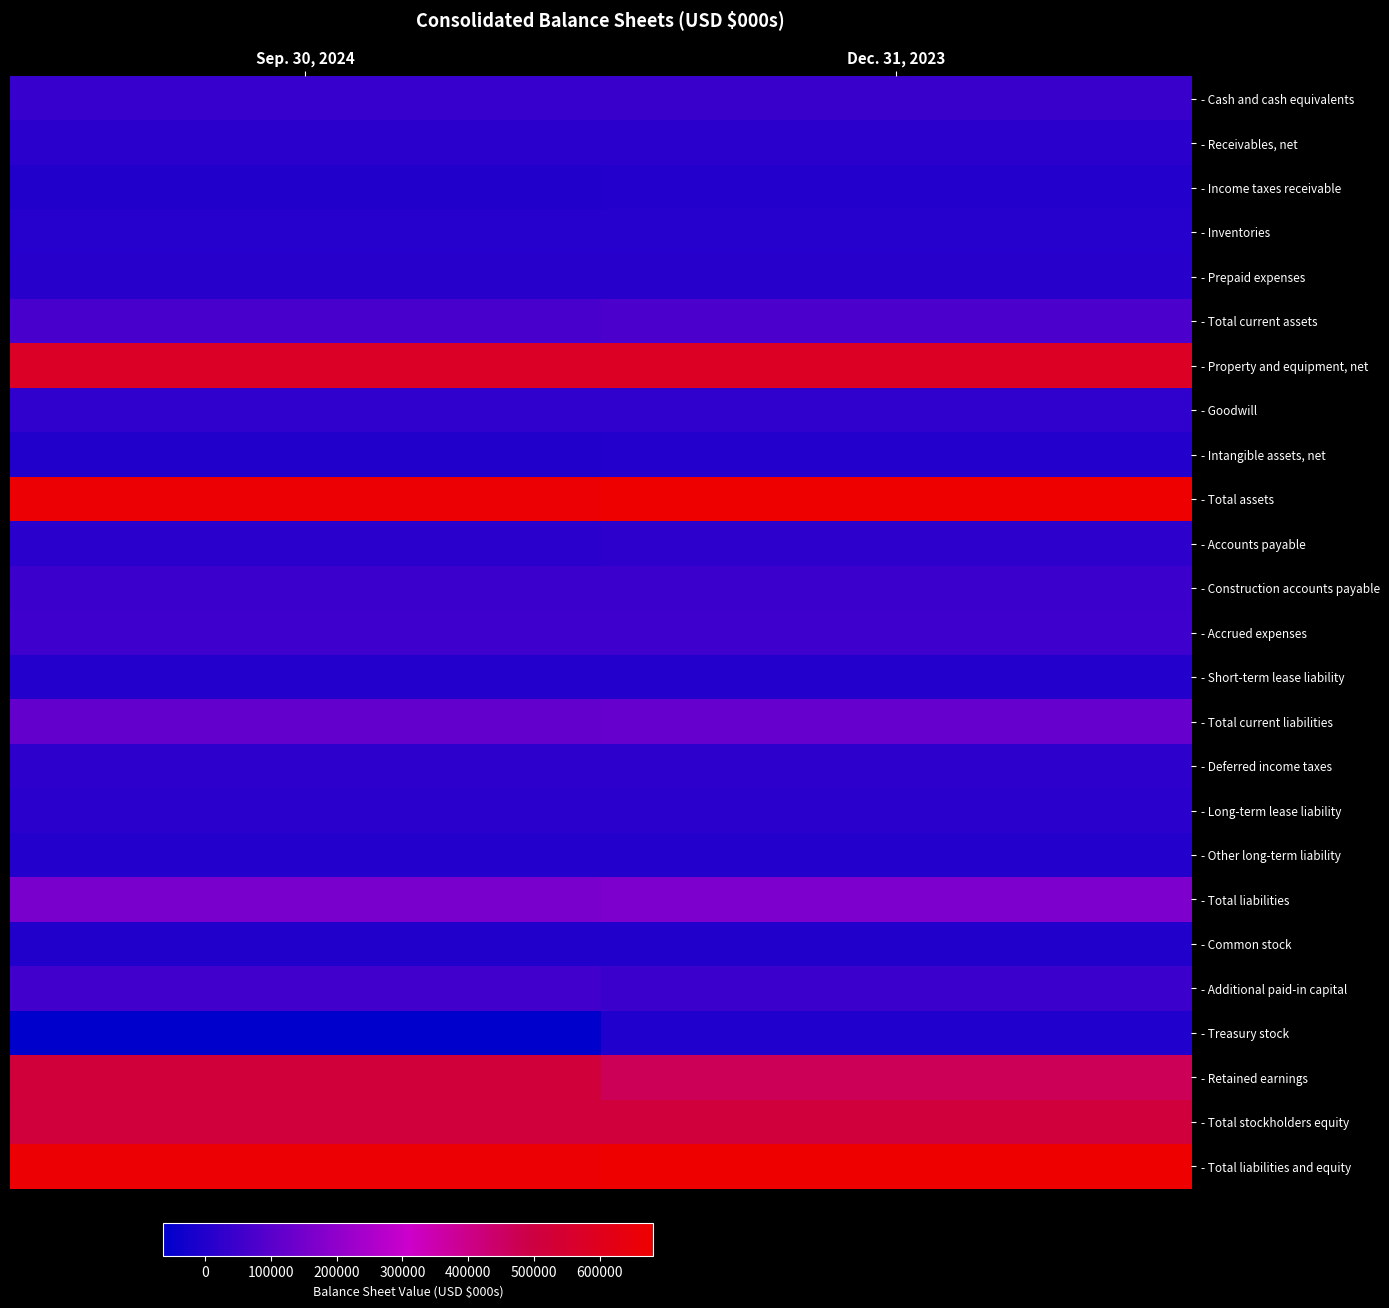

Reading left to right, list all the values displayed in this chart.

- Cash and cash equivalents: Sep. 30, 2024=39380	Dec. 31, 2023=43361
- Receivables, net: Sep. 30, 2024=11892	Dec. 31, 2023=11990
- Income taxes receivable: Sep. 30, 2024=49	Dec. 31, 2023=1006
- Inventories: Sep. 30, 2024=7659	Dec. 31, 2023=7614
- Prepaid expenses: Sep. 30, 2024=9354	Dec. 31, 2023=10995
- Total current assets: Sep. 30, 2024=68334	Dec. 31, 2023=74966
- Property and equipment, net: Sep. 30, 2024=577518	Dec. 31, 2023=580497
- Goodwill: Sep. 30, 2024=25111	Dec. 31, 2023=25111
- Intangible assets, net: Sep. 30, 2024=177	Dec. 31, 2023=299
- Total assets: Sep. 30, 2024=671140	Dec. 31, 2023=680873
- Accounts payable: Sep. 30, 2024=13318	Dec. 31, 2023=23092
- Construction accounts payable: Sep. 30, 2024=48983	Dec. 31, 2023=47566
- Accrued expenses: Sep. 30, 2024=49853	Dec. 31, 2023=51812
- Short-term lease liability: Sep. 30, 2024=945	Dec. 31, 2023=897
- Total current liabilities: Sep. 30, 2024=120099	Dec. 31, 2023=123367
- Deferred income taxes: Sep. 30, 2024=23084	Dec. 31, 2023=23084
- Long-term lease liability: Sep. 30, 2024=13356	Dec. 31, 2023=14021
- Other long-term liability: Sep. 30, 2024=1321	Dec. 31, 2023=1761
- Total liabilities: Sep. 30, 2024=157860	Dec. 31, 2023=167733
- Common stock: Sep. 30, 2024=193	Dec. 31, 2023=191
- Additional paid-in capital: Sep. 30, 2024=57174	Dec. 31, 2023=48821
- Treasury stock: Sep. 30, 2024=-63749	Dec. 31, 2023=-3718
- Retained earnings: Sep. 30, 2024=519662	Dec. 31, 2023=467846
- Total stockholders equity: Sep. 30, 2024=513280	Dec. 31, 2023=513140
- Total liabilities and equity: Sep. 30, 2024=671140	Dec. 31, 2023=680873